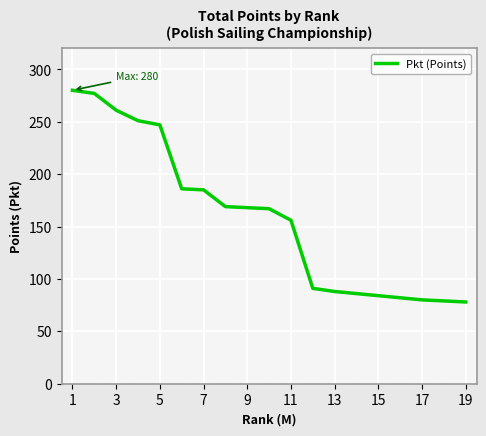

What is the ratio of the value at 15 to the value at 11?

0.5